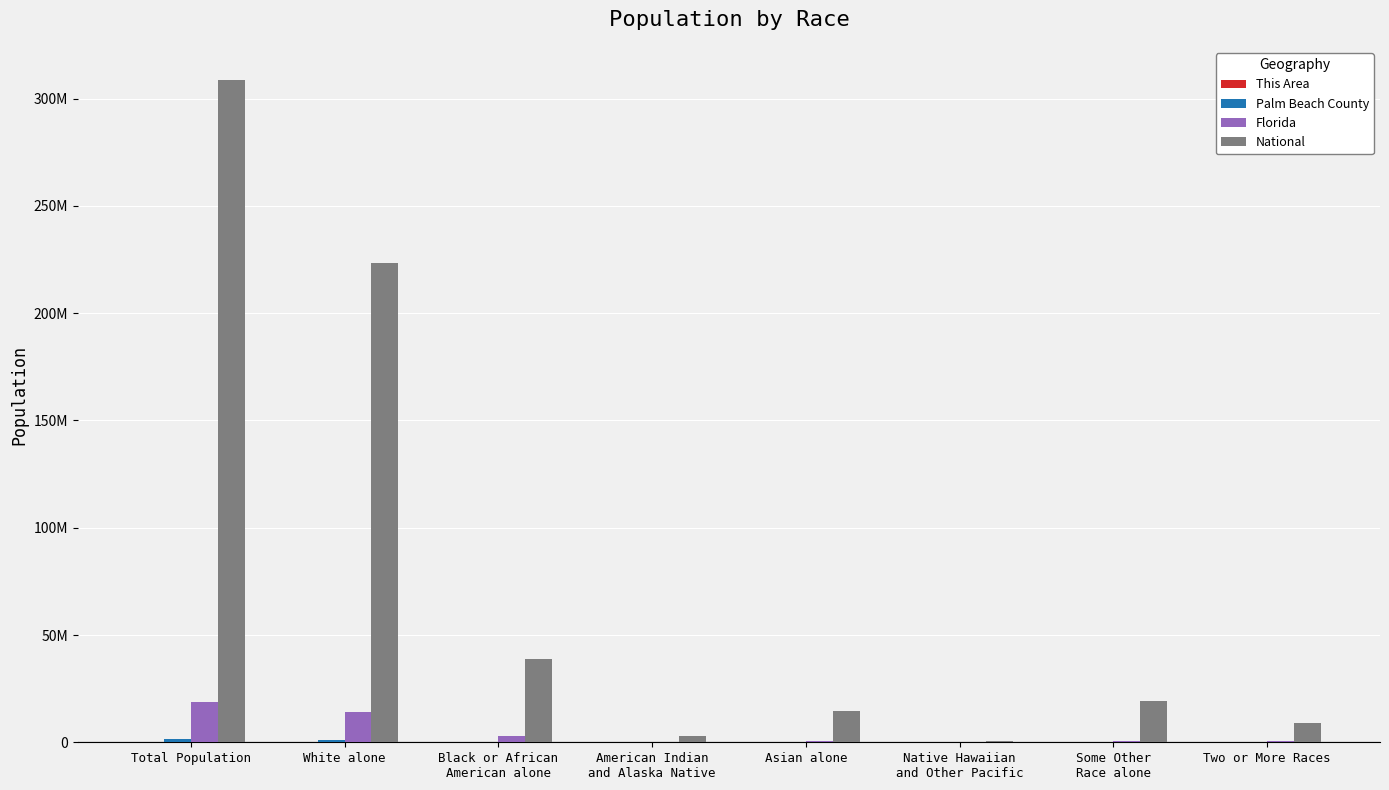

Which has a higher value, Native Hawaiian
and Other Pacific or Two or More Races?

Two or More Races